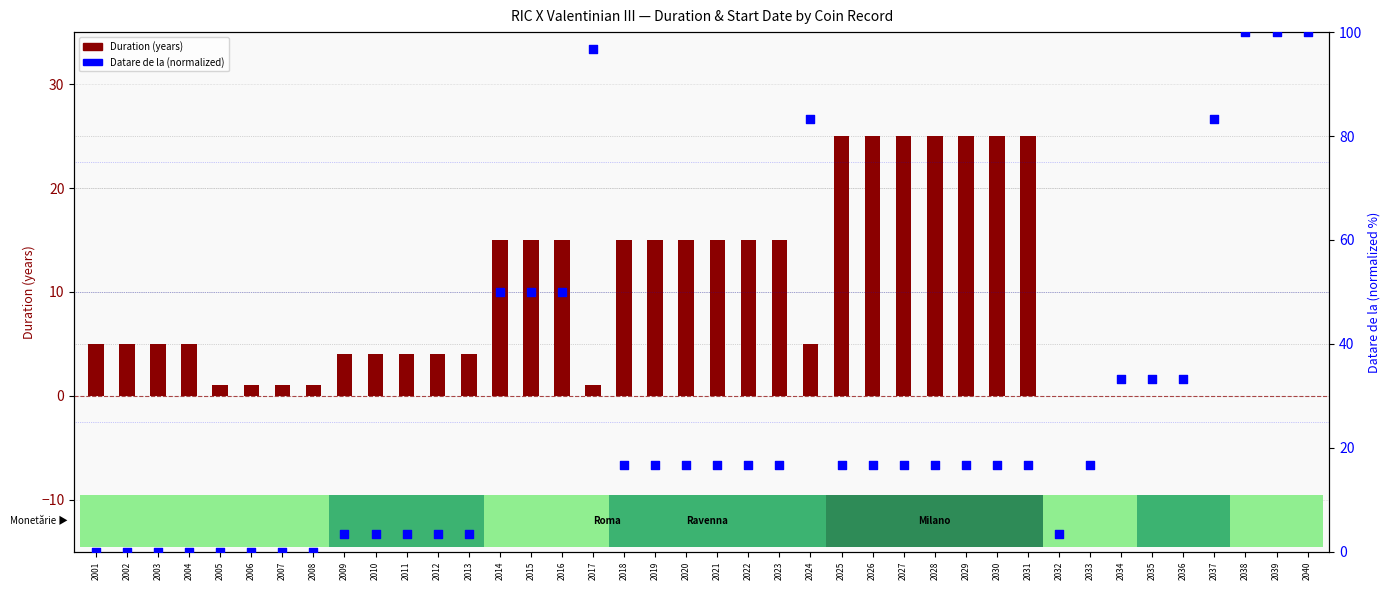

Is the value of Datare de la (normalized) at 2002 greater than the value of Duration (years) at 2001?

No